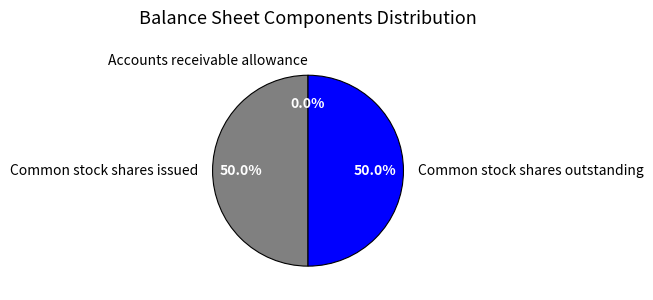

True or false: Common stock shares outstanding accounts for 50% of the total.

True